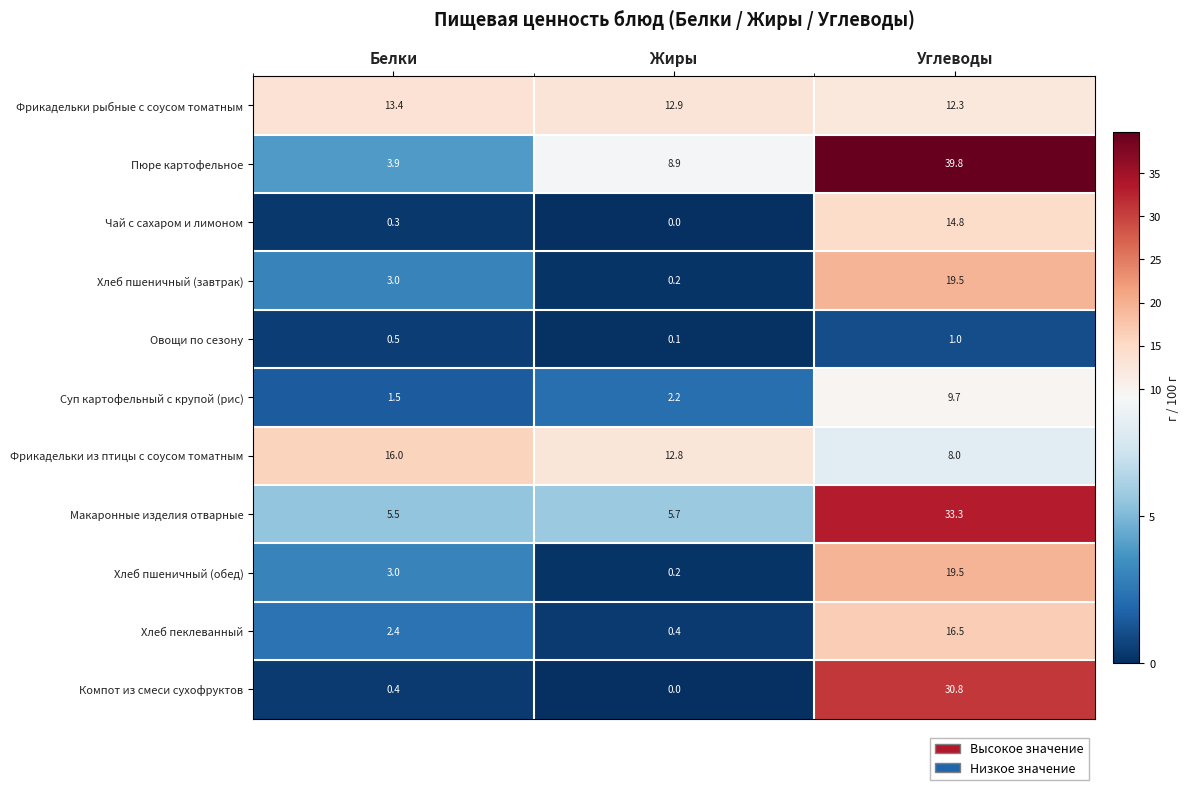

What is the sum of all Хлеб пшеничный (обед) values?

22.7